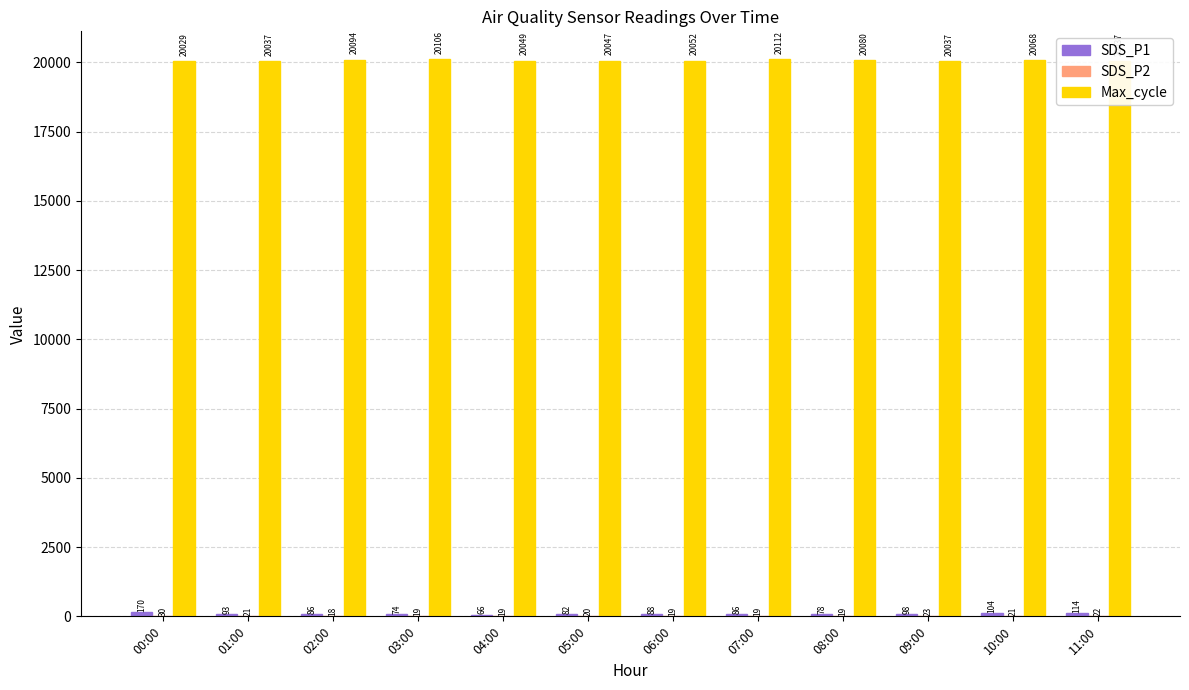

What is the approximate value of Max_cycle at 09:00?

20037.0